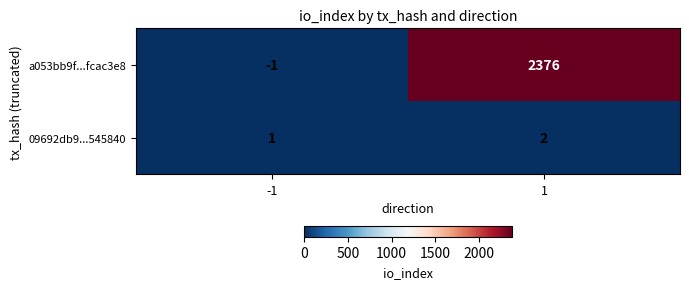

What is the difference between the highest and lowest values at -1?

2